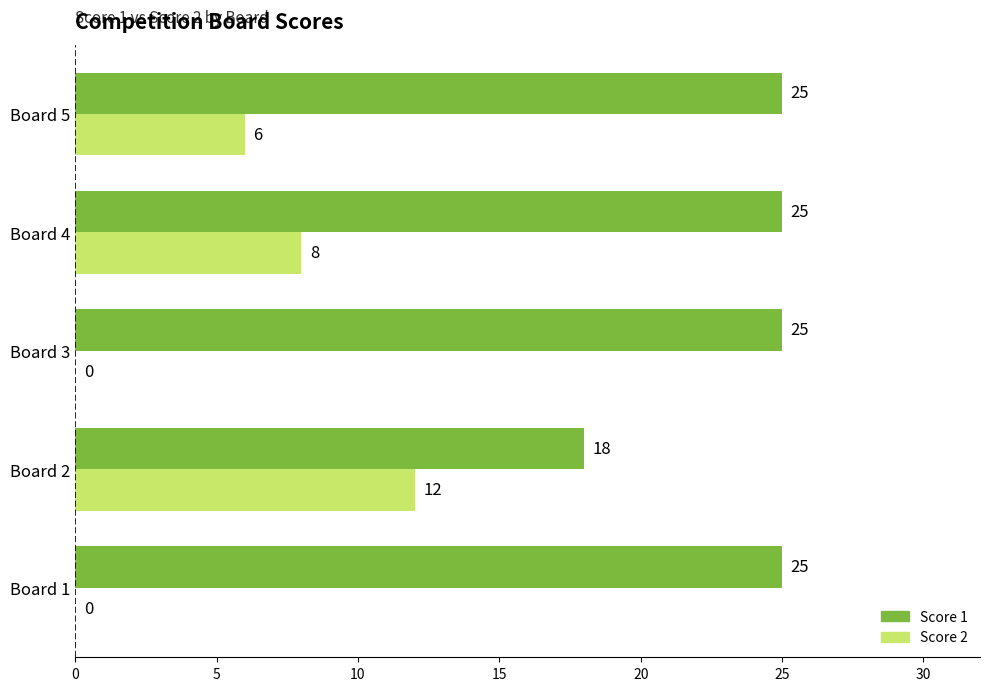

The Score 2 series shows 0 at Board 3. True or false?

True